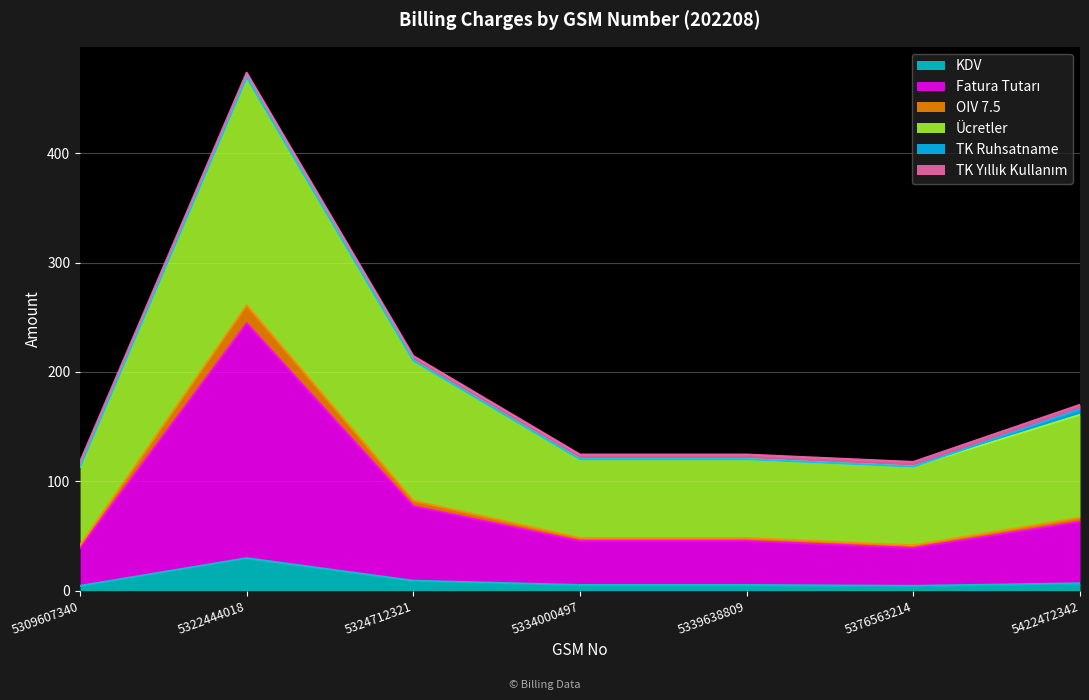

What is the difference between the highest and lowest values at 5324712321?

205.7